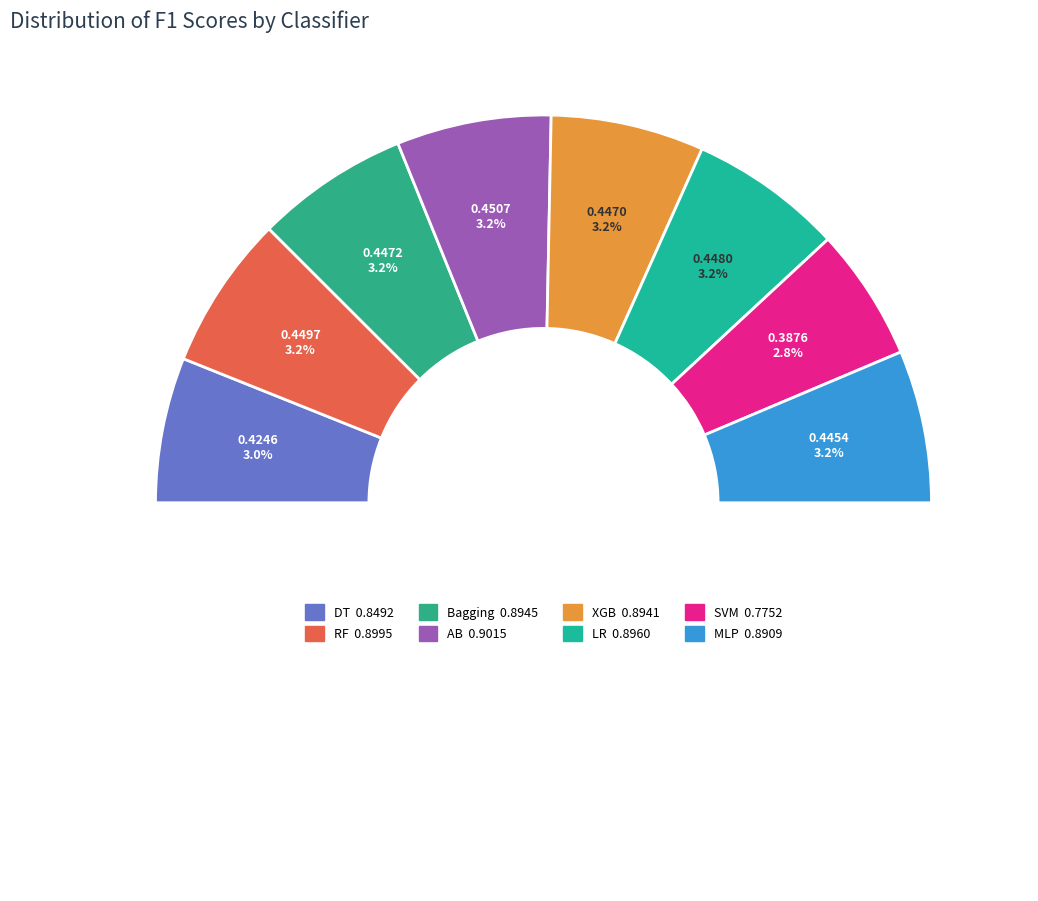

Does MLP account for over 50% of the chart?

No